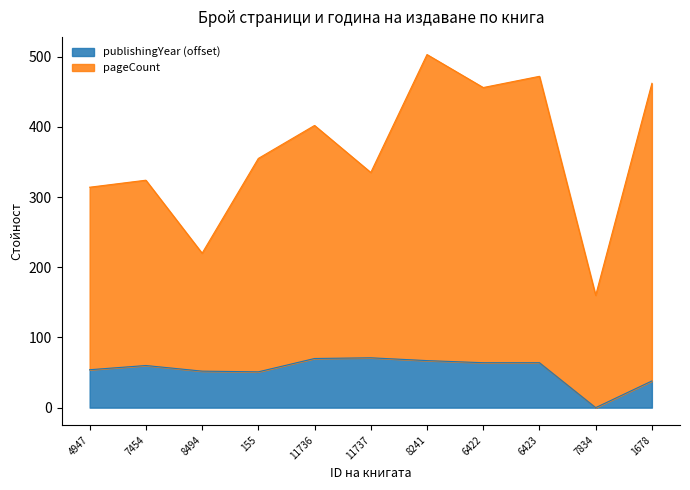

What is the difference between the maximum and minimum values in the publishingYear series?

71